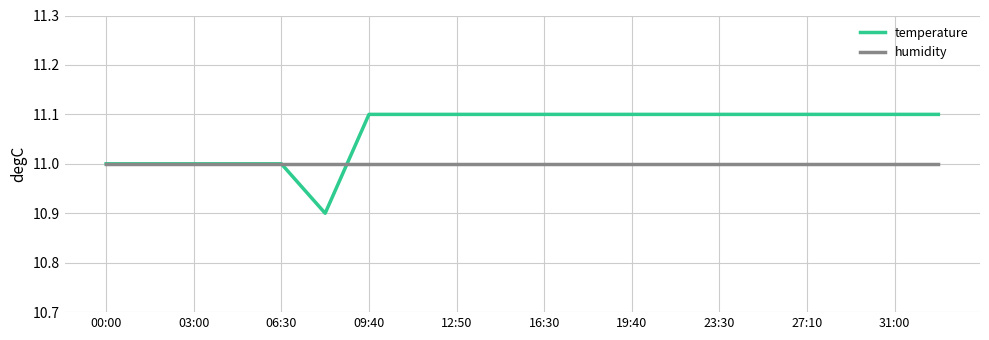

Which series has the largest total across all categories?

temperature